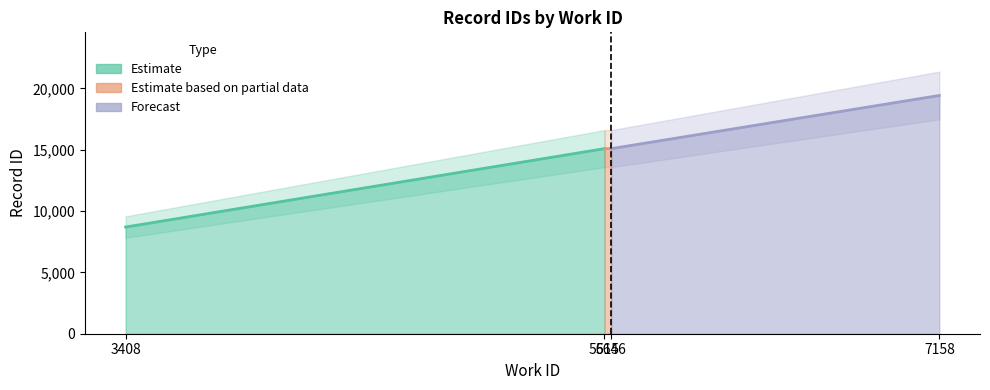

What is the difference between the second highest and minimum values?

6394